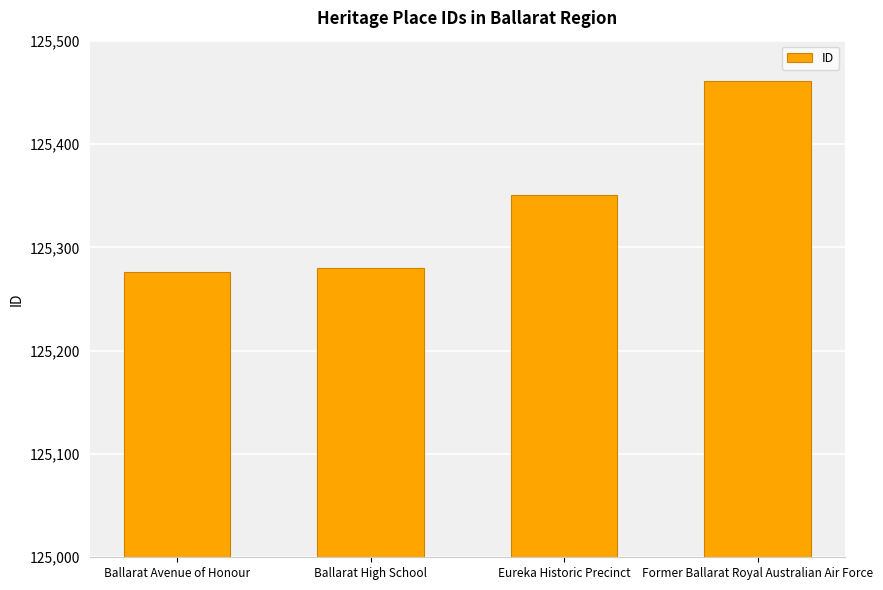

What is the sum of all values?

501368